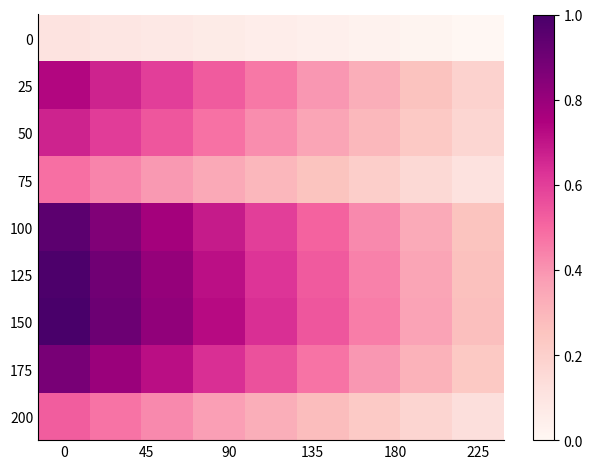

At how many categories does at least one series exceed 0?

9